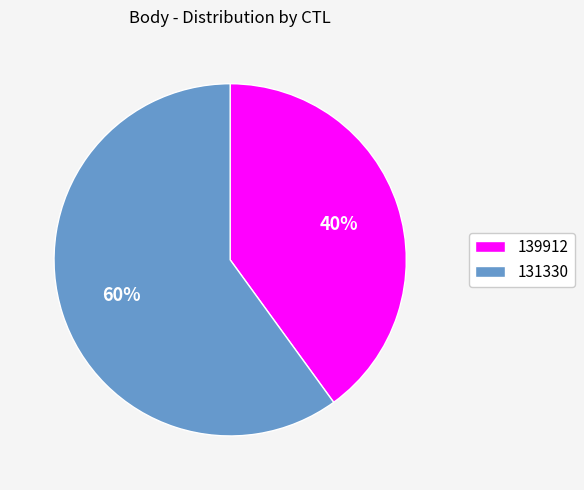

Which category has the biggest portion of the pie?

131330